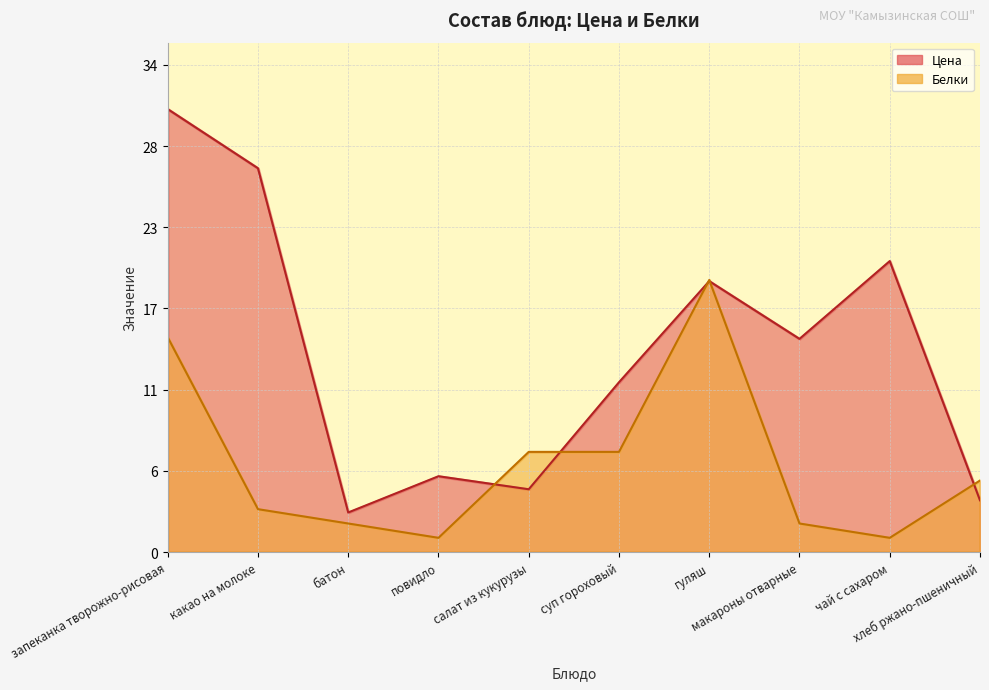

At повидло, list the series in order from largest to smallest.

Цена, Белки